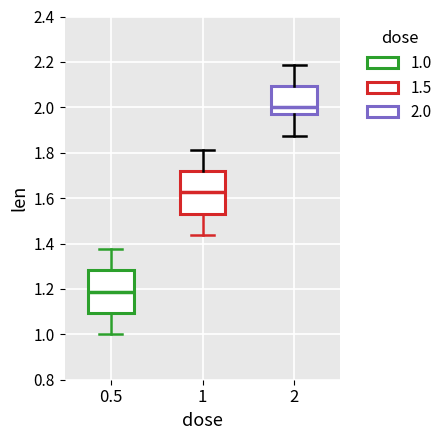

Reading left to right, transcribe this box plot: for each box, give where its median line is, the range the box spans, and where its two whiskers end, as read against the y-axis. The values are not printed on the chart, so give them approximately, as read against the axis.

0.5: median 1.18, box 1.10 to 1.28, whiskers 1.00 to 1.38
1: median 1.62, box 1.54 to 1.72, whiskers 1.44 to 1.82
2: median 2.00, box 1.96 to 2.10, whiskers 1.88 to 2.18